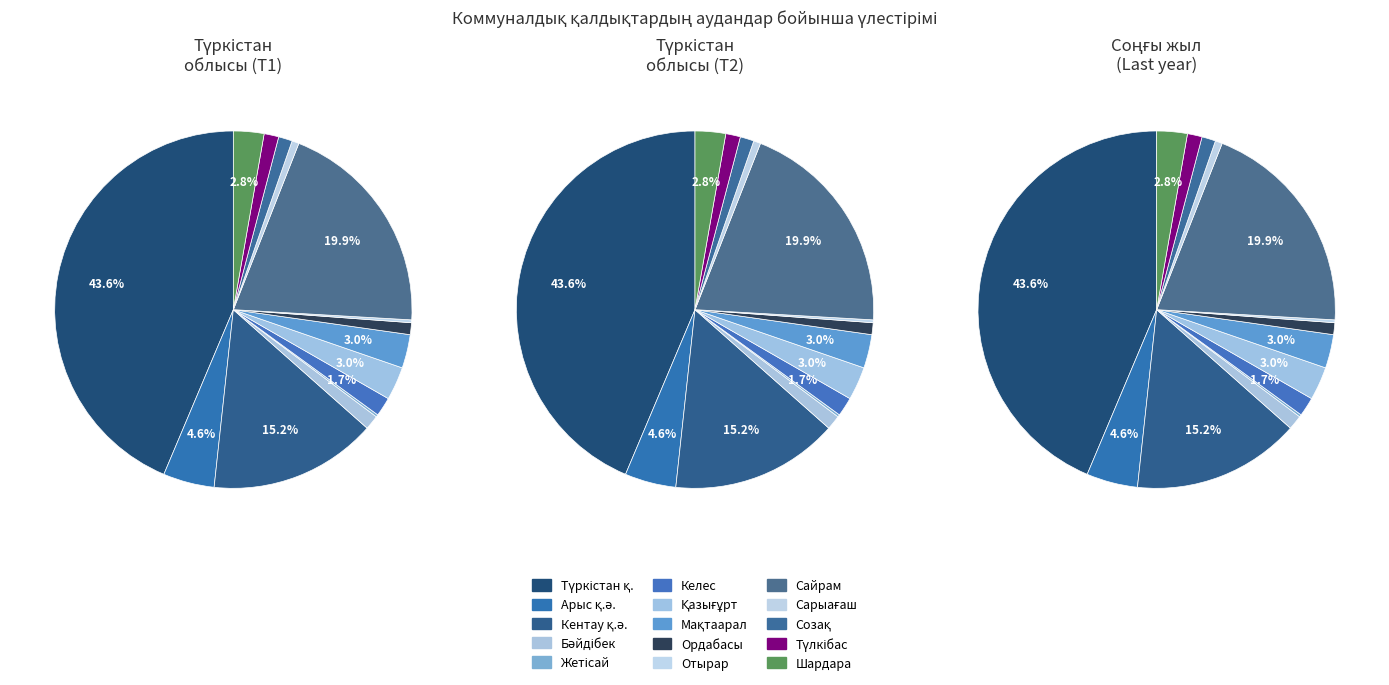

Which slice is the smallest?

Жетісай